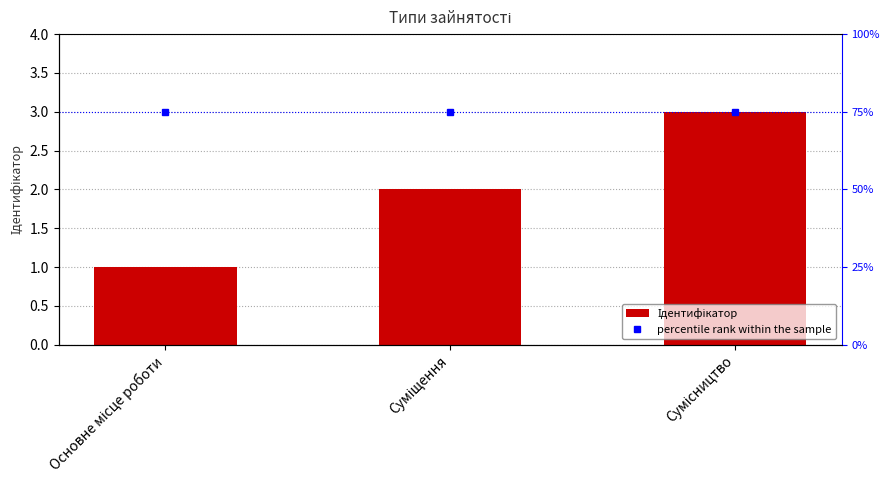

Count the number of categories in the chart.

3